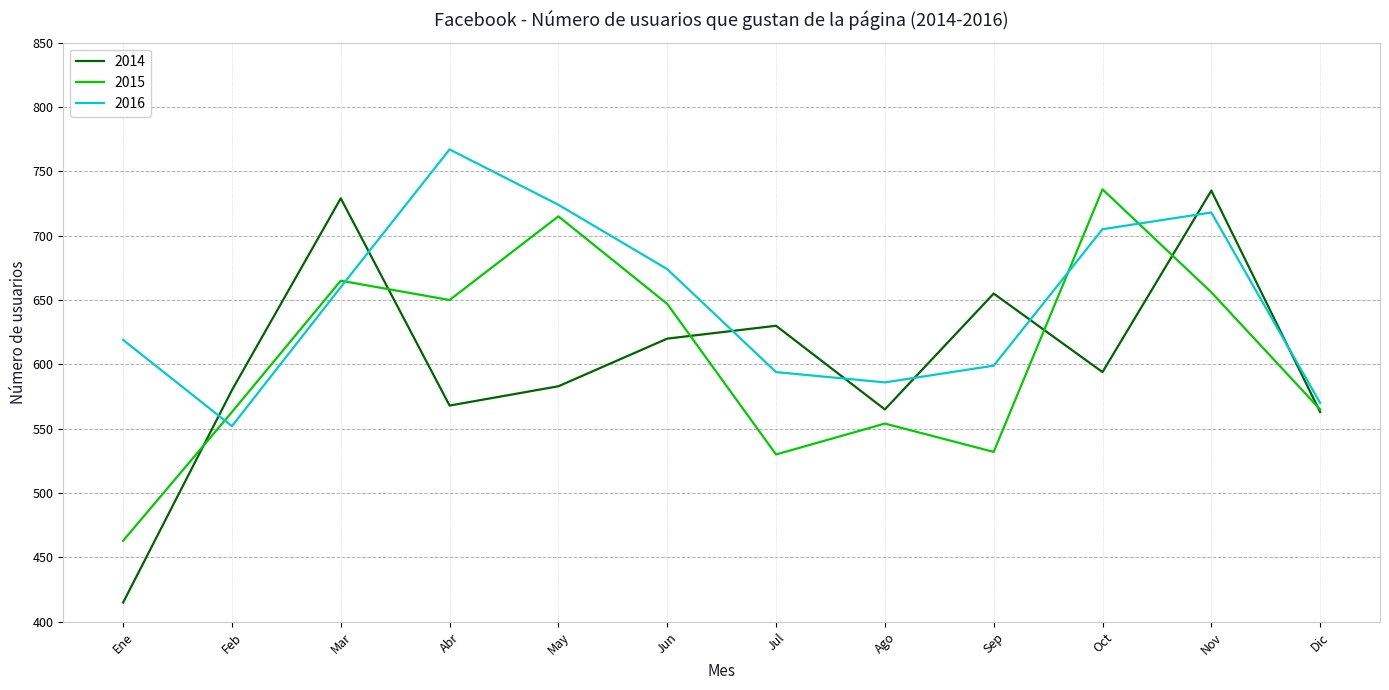

At which category does the chart reach its minimum across all series?

Ene